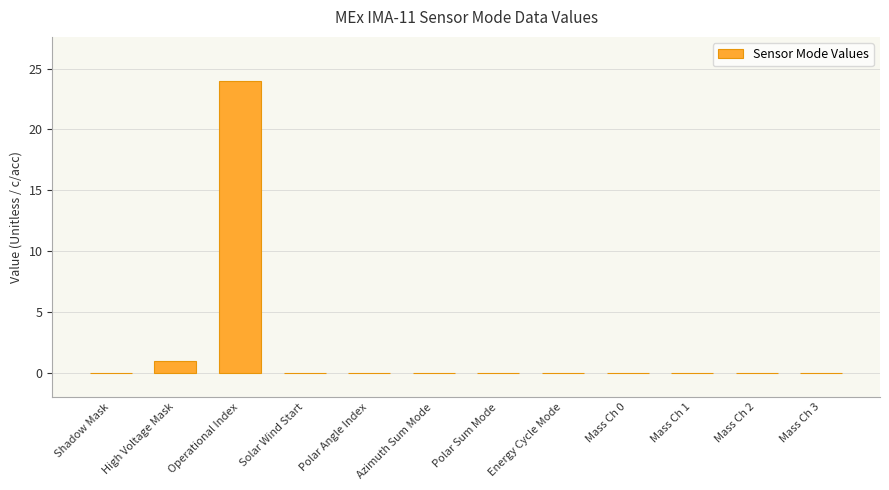

Reading right to left, what are all the values shown in this chart?

Mass Ch 3=0	Mass Ch 2=0	Mass Ch 1=0	Mass Ch 0=0	Energy Cycle Mode=0	Polar Sum Mode=0	Azimuth Sum Mode=0	Polar Angle Index=0	Solar Wind Start=0	Operational Index=24	High Voltage Mask=1	Shadow Mask=0